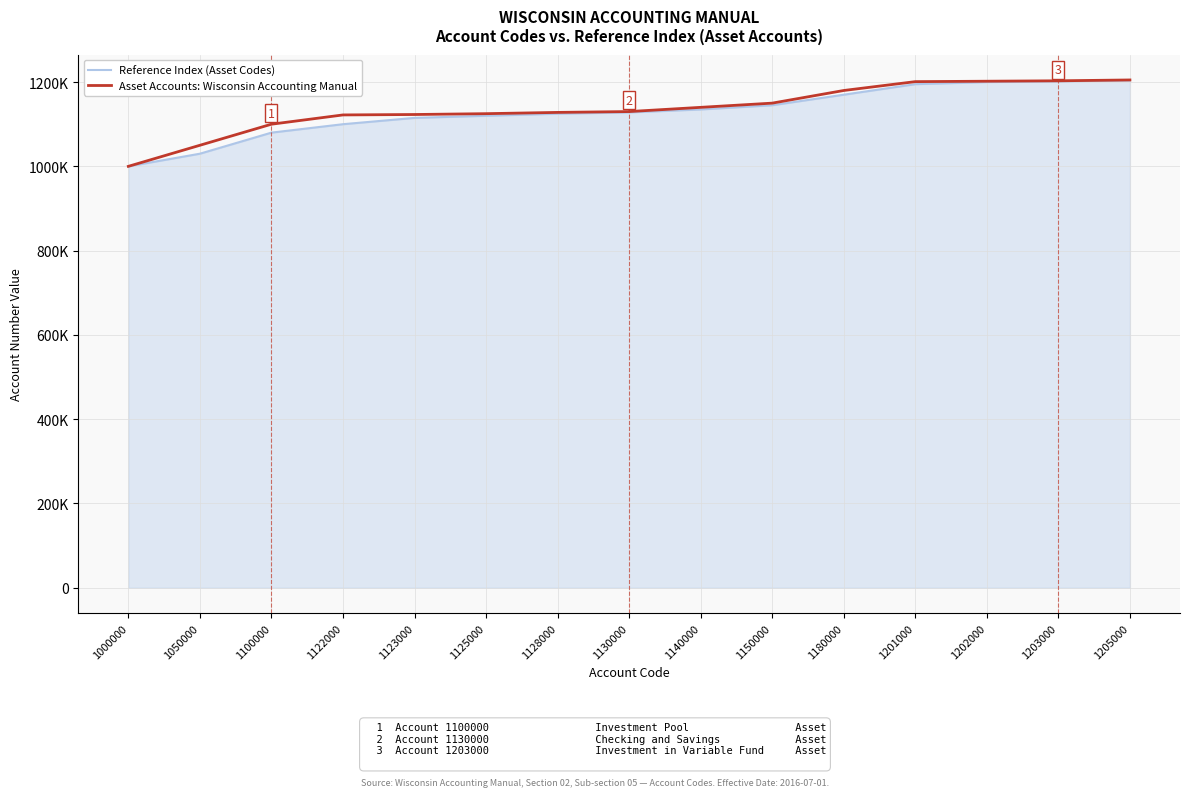

What are all the series names shown in the legend?

Reference Index (Asset Codes), Asset Accounts: Wisconsin Accounting Manual